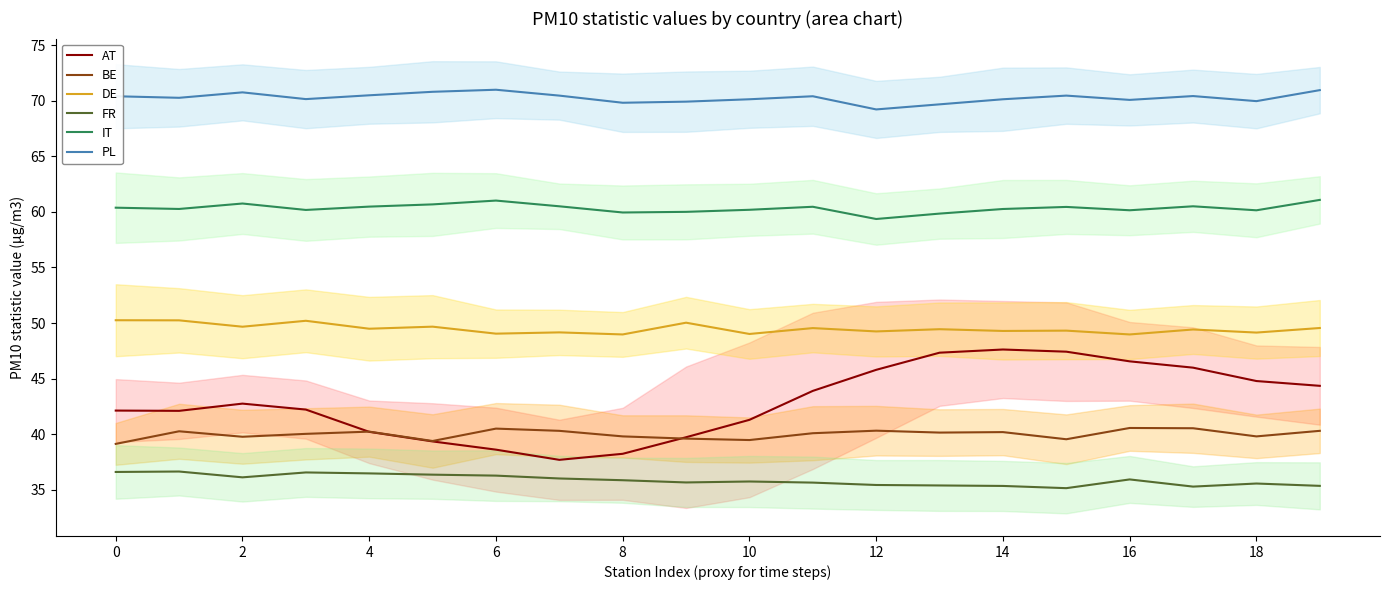

What is the minimum value for DE?

49.0